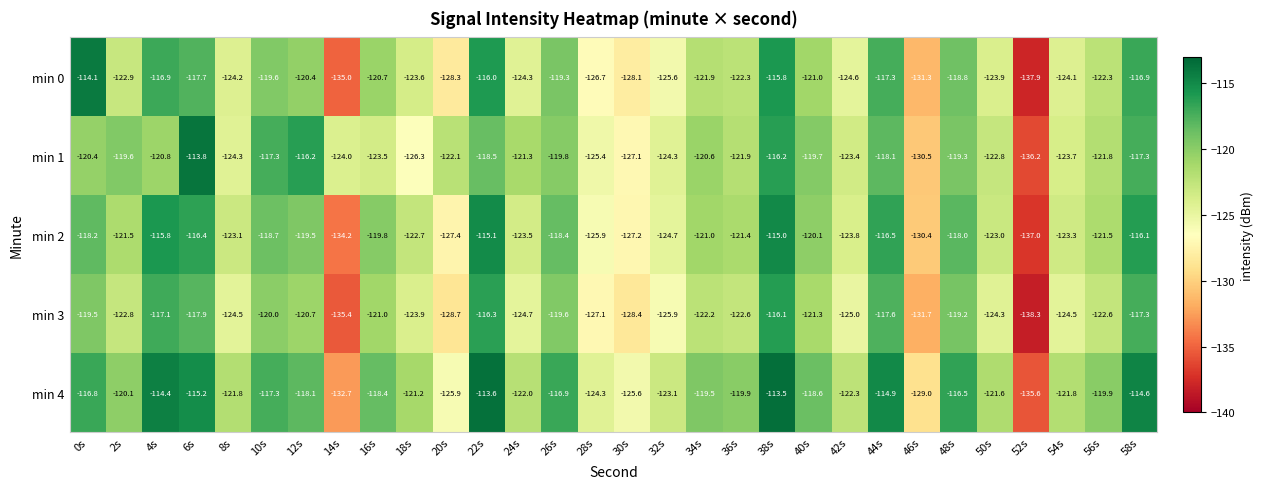

What is the total value across all series at 46s?

-652.9